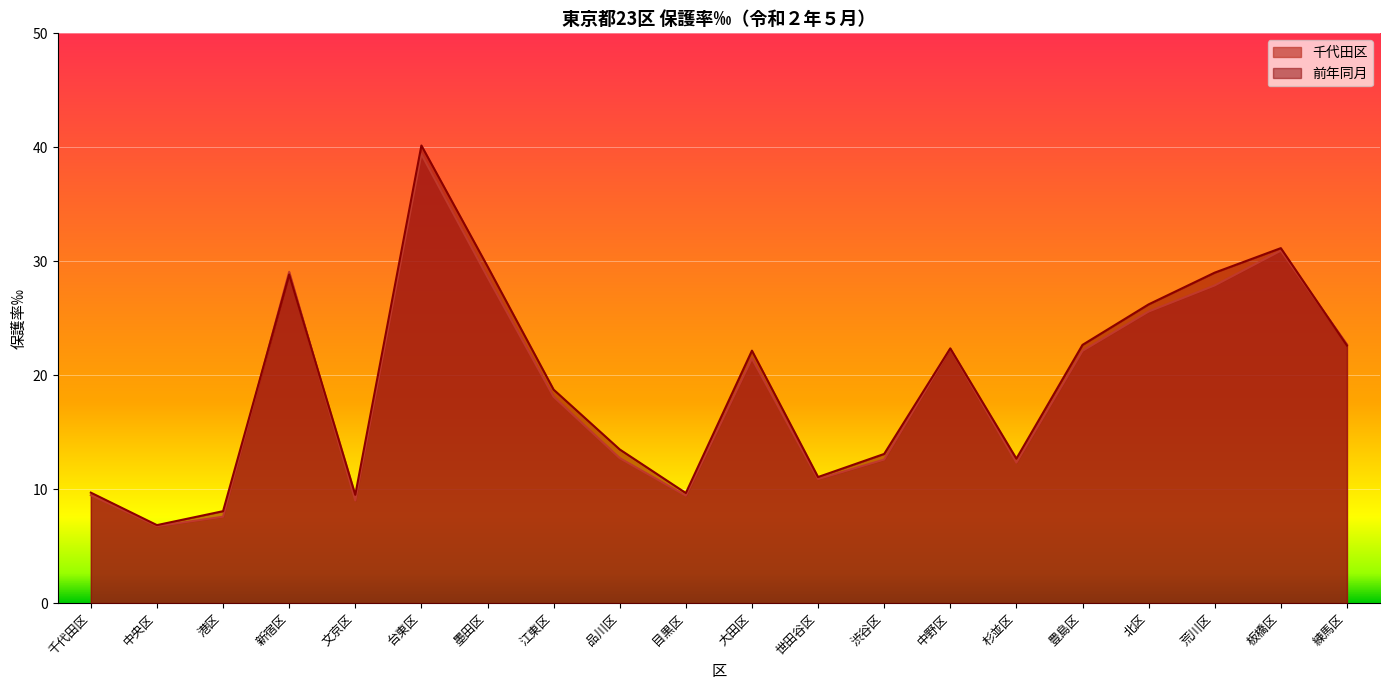

At which category does 千代田区 reach its first local valley?

中央区